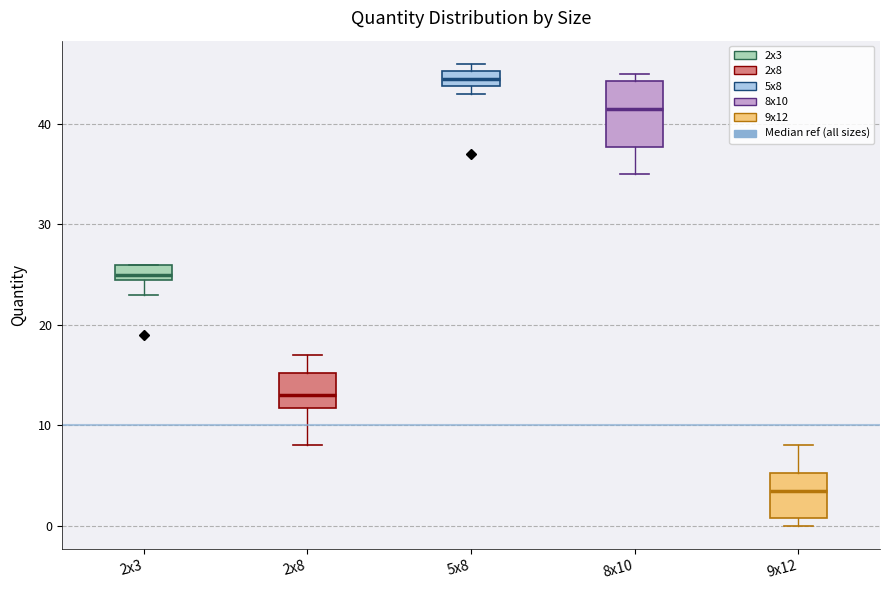

Reading left to right, read every box against the y-axis: the position of its median line, the range the box covers, and the ends of its whiskers. The values are not printed on the chart, so give them approximately, as read against the axis.

2x3: median 25 (just above the box's lower edge), box 25 to 26, whiskers 23 to 26
2x8: median 13, box 12 to 15, whiskers 8 to 17
5x8: median 45 (inside the box), box 44 to 45, whiskers 43 to 46
8x10: median 42, box 38 to 44, whiskers 35 to 45
9x12: median 4, box 1 to 5, whiskers 0 to 8